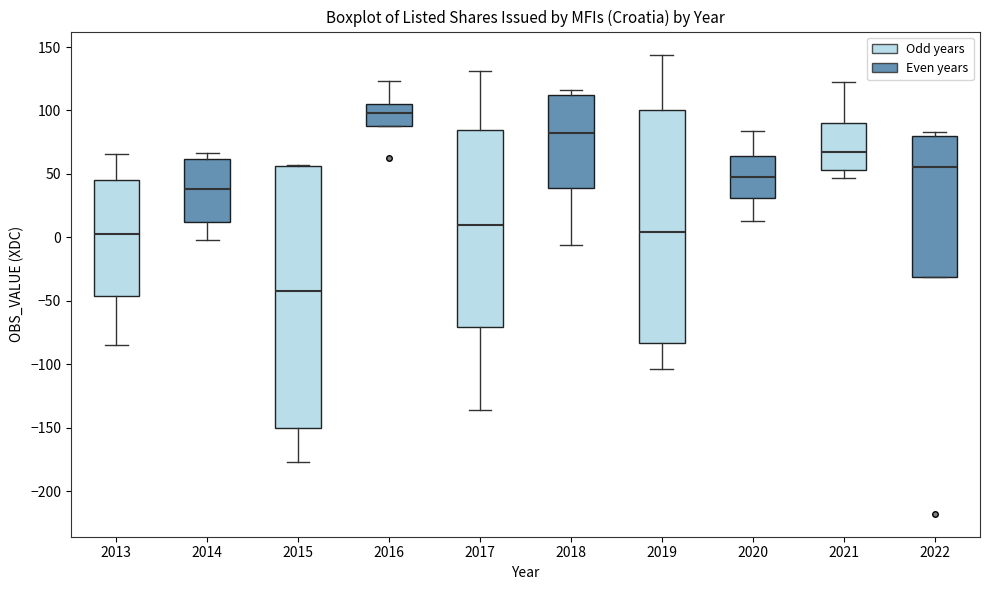

Reading left to right, read every box against the y-axis: the position of its median line, the range the box covers, and the ends of its whiskers. The values are not printed on the chart, so give them approximately, as read against the axis.

2013: median 0, box -45 to 45, whiskers -85 to 65
2014: median 40, box 10 to 60, whiskers 0 to 65
2015: median -45, box -150 to 55, whiskers -175 to 55
2016: median 100, box 90 to 105, whiskers 90 to 125
2017: median 10, box -70 to 85, whiskers -135 to 130
2018: median 80, box 40 to 110, whiskers -5 to 115
2019: median 5, box -85 to 100, whiskers -105 to 145
2020: median 50, box 30 to 65, whiskers 15 to 85
2021: median 65, box 55 to 90, whiskers 45 to 125
2022: median 55, box -30 to 80, whiskers -30 to 85